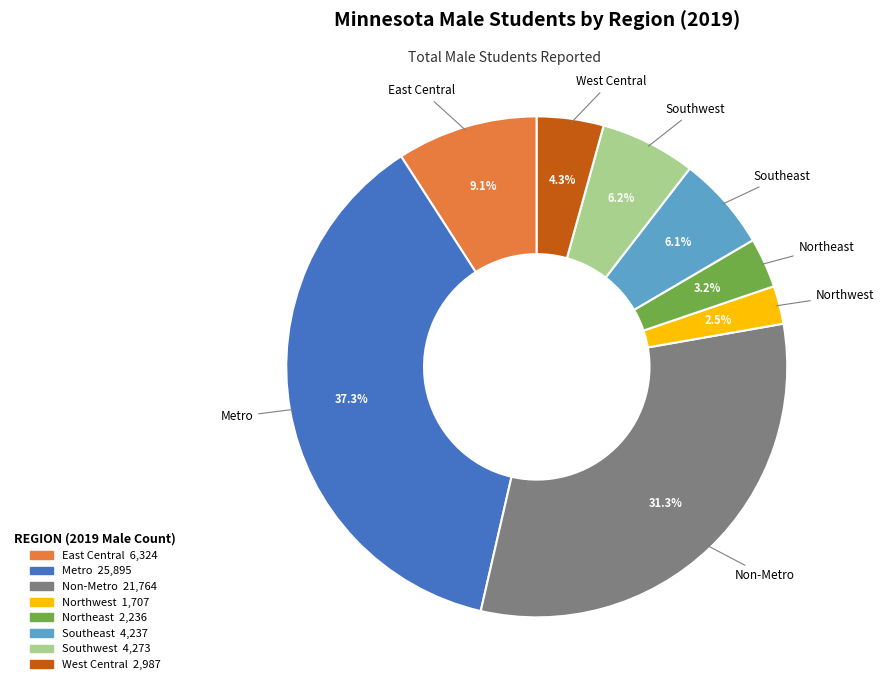

Is there a majority slice in this chart?

No